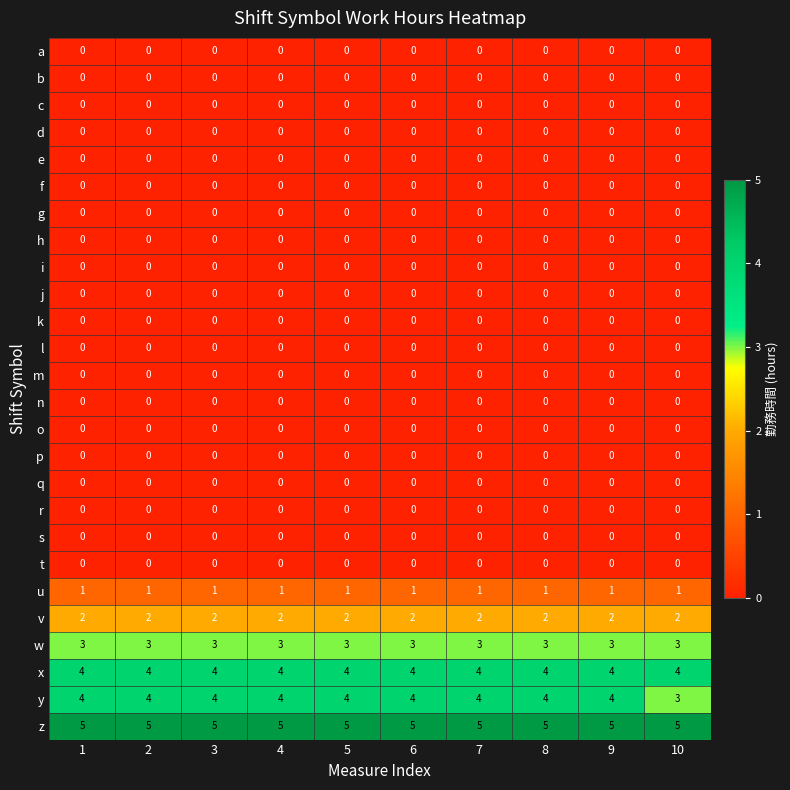

What is the total value across all series at 4?

19